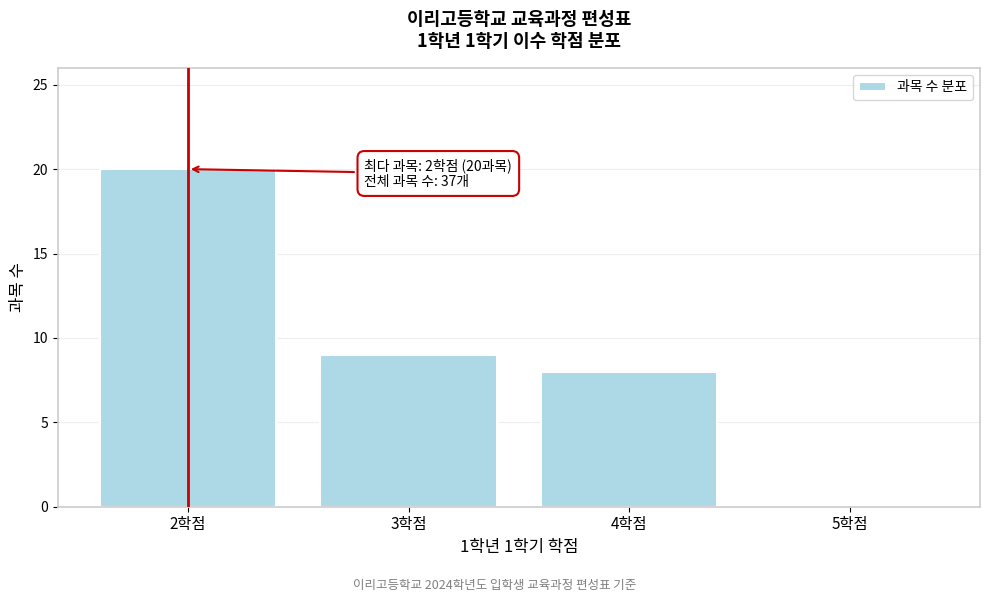

Over which range of the x-axis is the bar tallest?

1.5 to 2.5